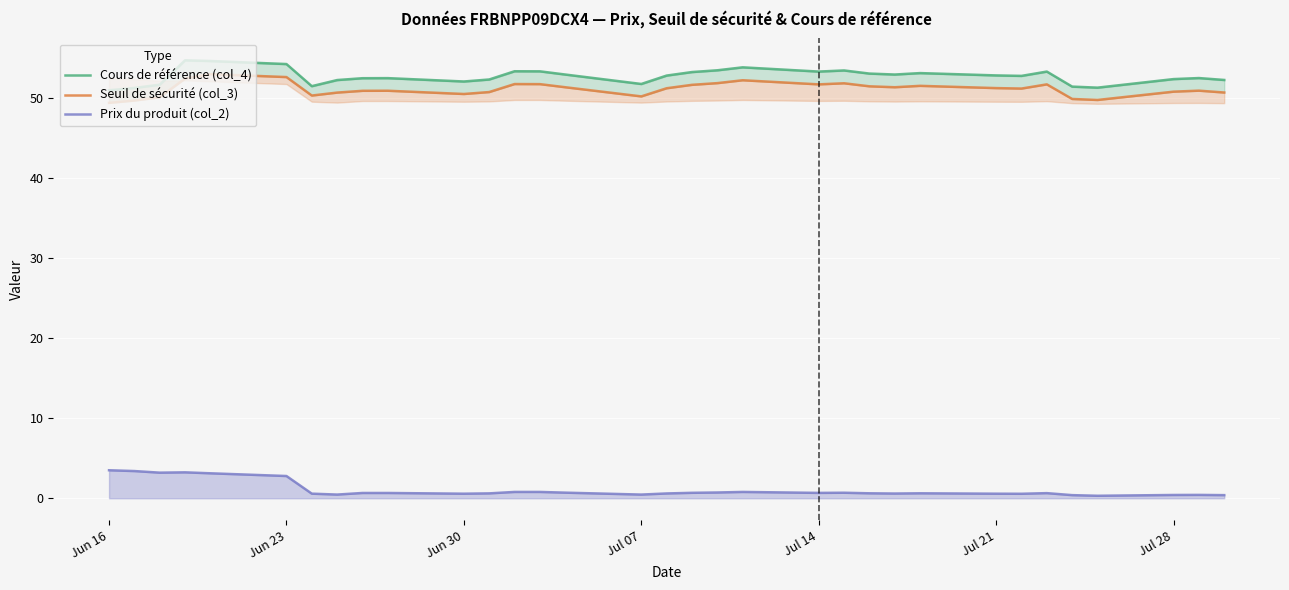

How many interior local valleys does the Cours de référence (col_4) series have?

7